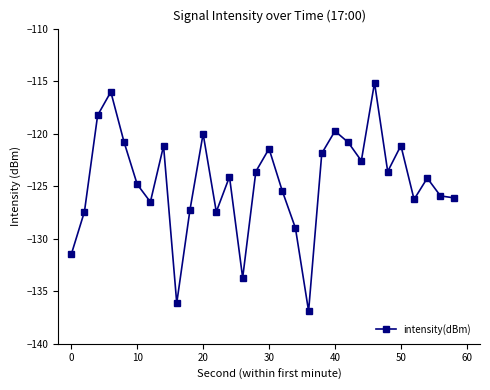

What is the maximum value shown in the chart?

-115.2